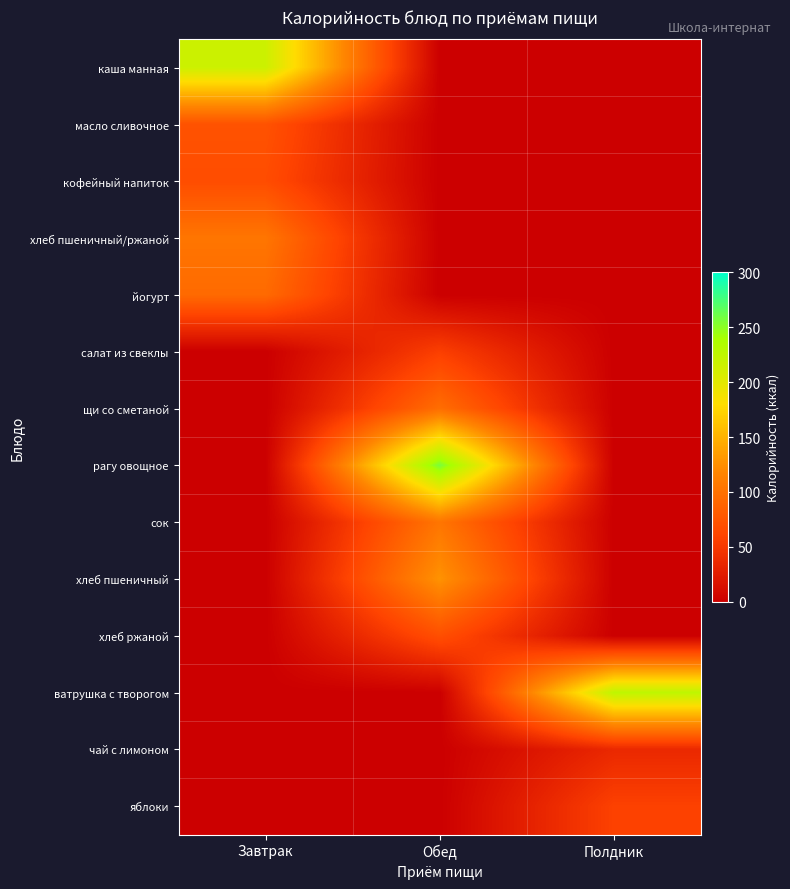

What is the greatest value displayed?

257